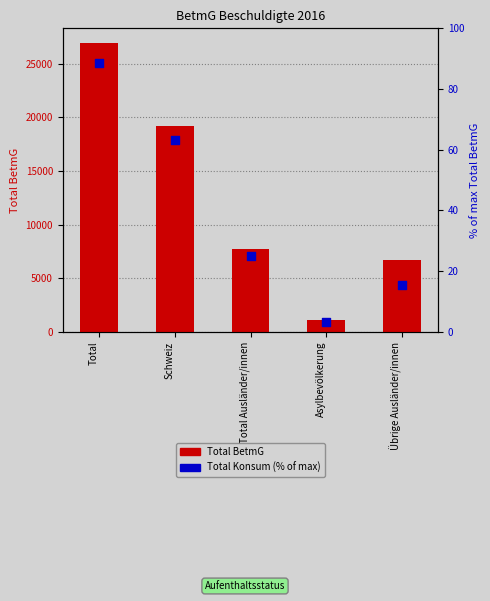

Is the value of Total BetmG at Total greater than the value of Total Konsum (% of max) at Asylbevölkerung?

Yes